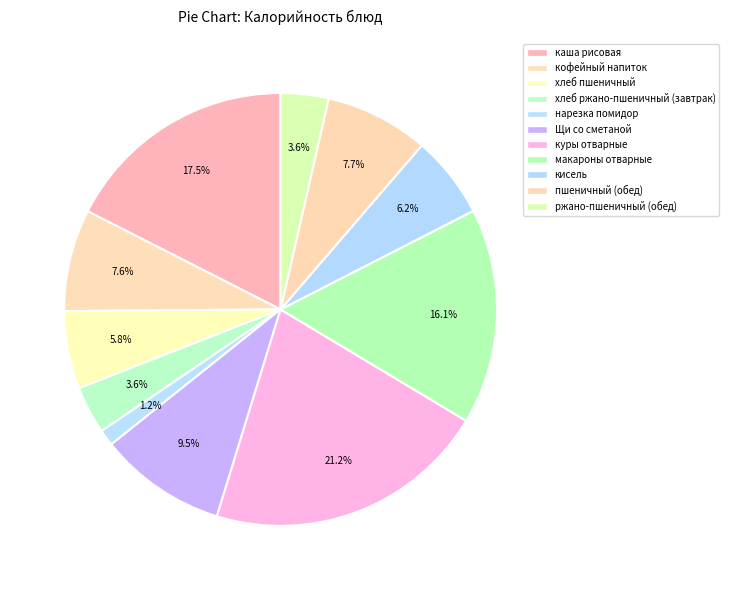

Rank the categories by value from highest to lowest.

куры отварные, каша рисовая, макароны отварные, Щи со сметаной, пшеничный (обед), кофейный напиток, кисель, хлеб пшеничный, хлеб ржано-пшеничный (завтрак), ржано-пшеничный (обед), нарезка помидор